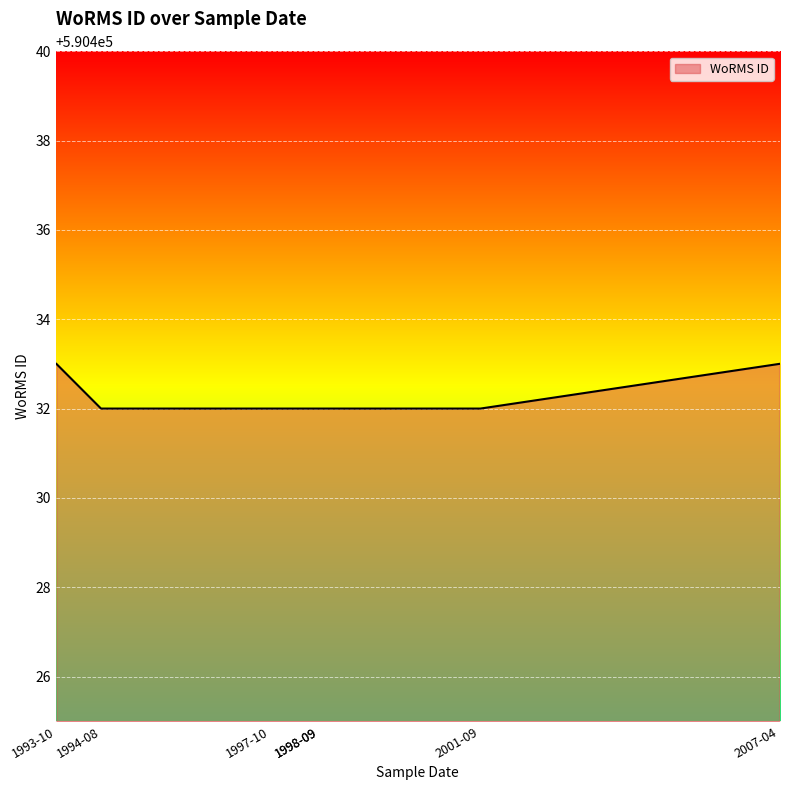

What is the minimum value shown in the chart?

590432